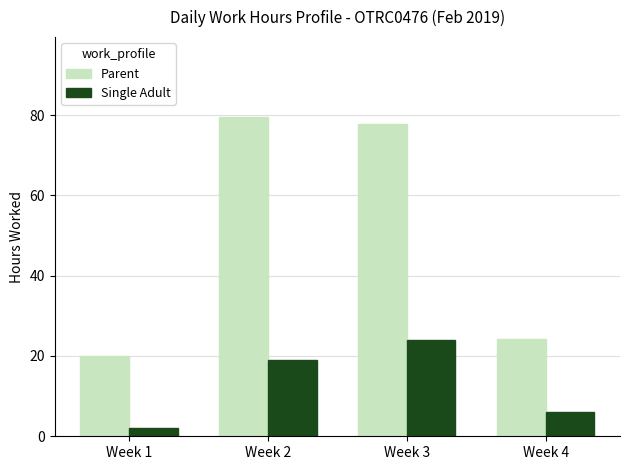

Reading left to right, extract all data points from this chart.

Parent: Week 1=20.0	Week 2=79.5	Week 3=77.9	Week 4=24.1
Single Adult: Week 1=2.0	Week 2=19.0	Week 3=23.9	Week 4=6.1